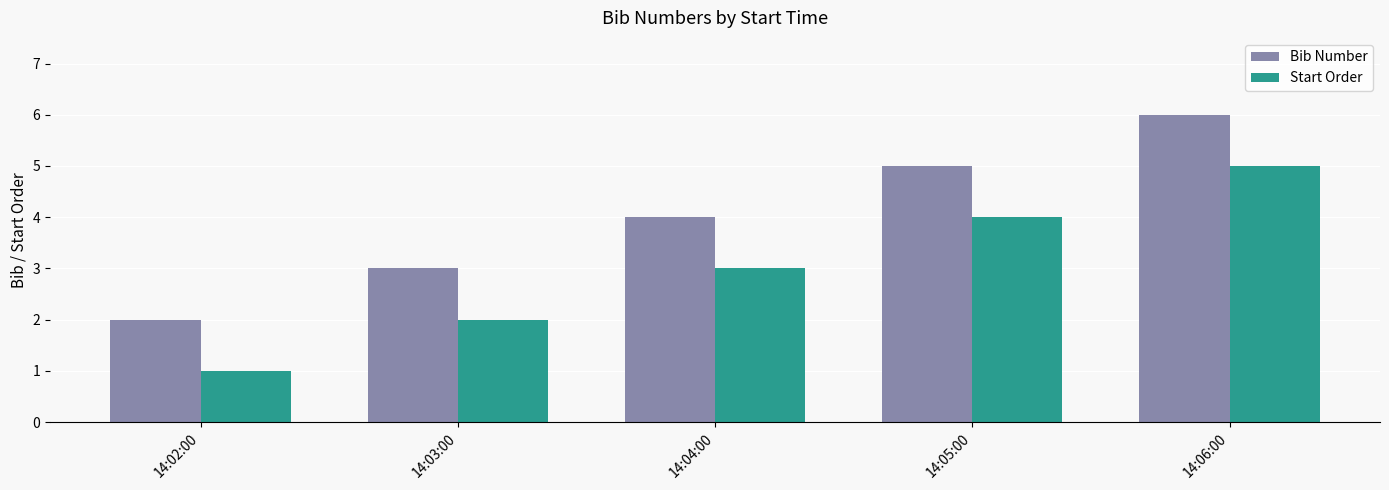

What is the sum of all Bib Number values?

20